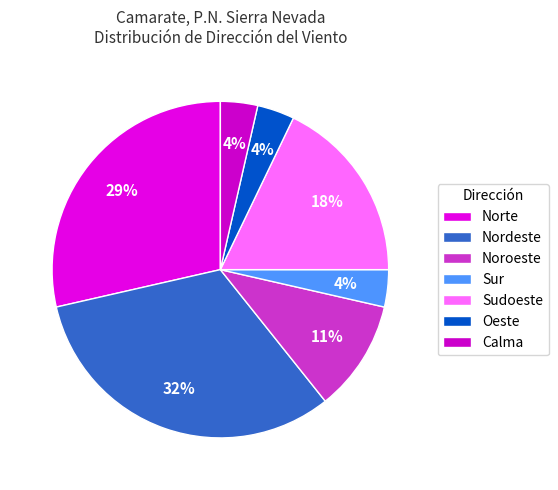

The Nordeste slice represents 32% of the pie. True or false?

True